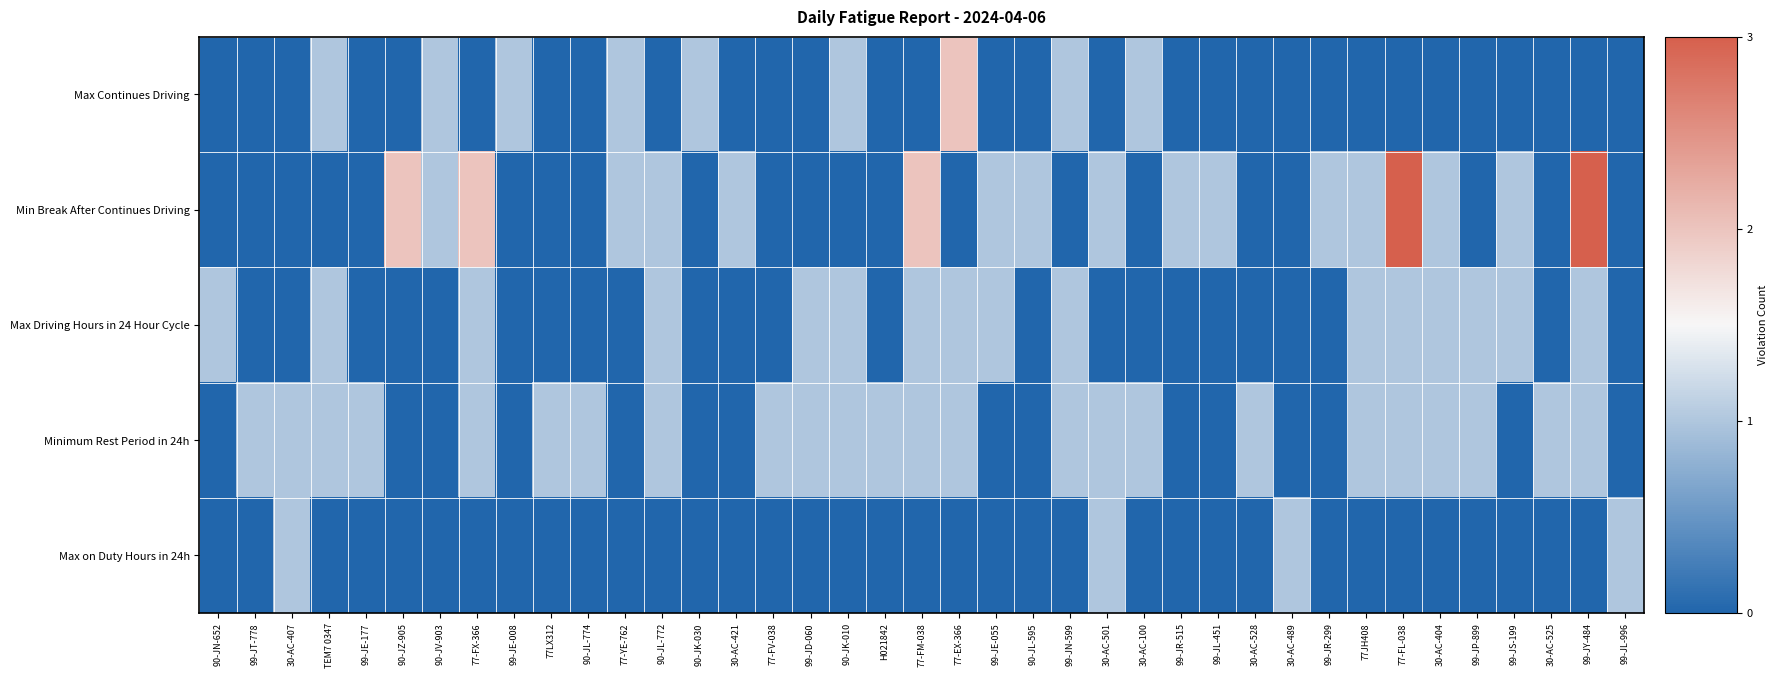

Which label corresponds to the smallest value in the chart?

90-JN-652